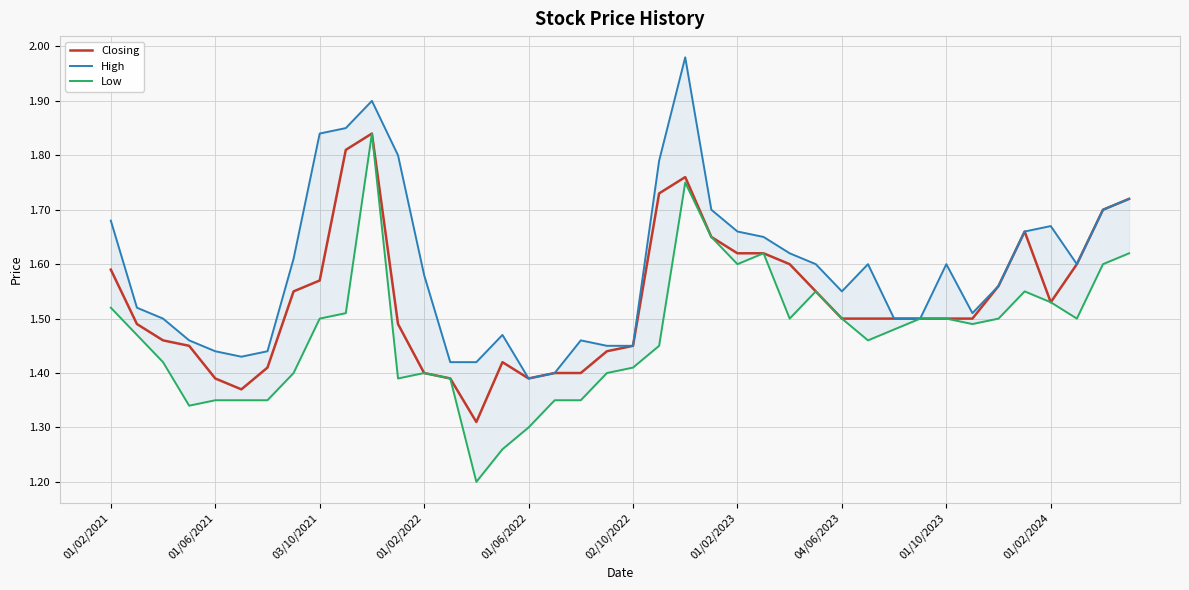

Reading left to right, transcribe all the data shown in this chart.

Closing: 1.6	1.5	1.5	1.4	1.4	1.4	1.4	1.6	1.6	1.8	1.8	1.5	1.4	1.4	1.3	1.4	1.4	1.4	1.4	1.4	1.4	1.7	1.8	1.6	1.6	1.6	1.6	1.6	1.5	1.5	1.5	1.5	1.5	1.5	1.6	1.7	1.5	1.6	1.7	1.7
High: 1.7	1.5	1.5	1.5	1.4	1.4	1.4	1.6	1.8	1.9	1.9	1.8	1.6	1.4	1.4	1.5	1.4	1.4	1.5	1.4	1.4	1.8	2.0	1.7	1.7	1.6	1.6	1.6	1.6	1.6	1.5	1.5	1.6	1.5	1.6	1.7	1.7	1.6	1.7	1.7
Low: 1.5	1.5	1.4	1.3	1.4	1.4	1.4	1.4	1.5	1.5	1.8	1.4	1.4	1.4	1.2	1.3	1.3	1.4	1.4	1.4	1.4	1.4	1.8	1.6	1.6	1.6	1.5	1.6	1.5	1.5	1.5	1.5	1.5	1.5	1.5	1.6	1.5	1.5	1.6	1.6